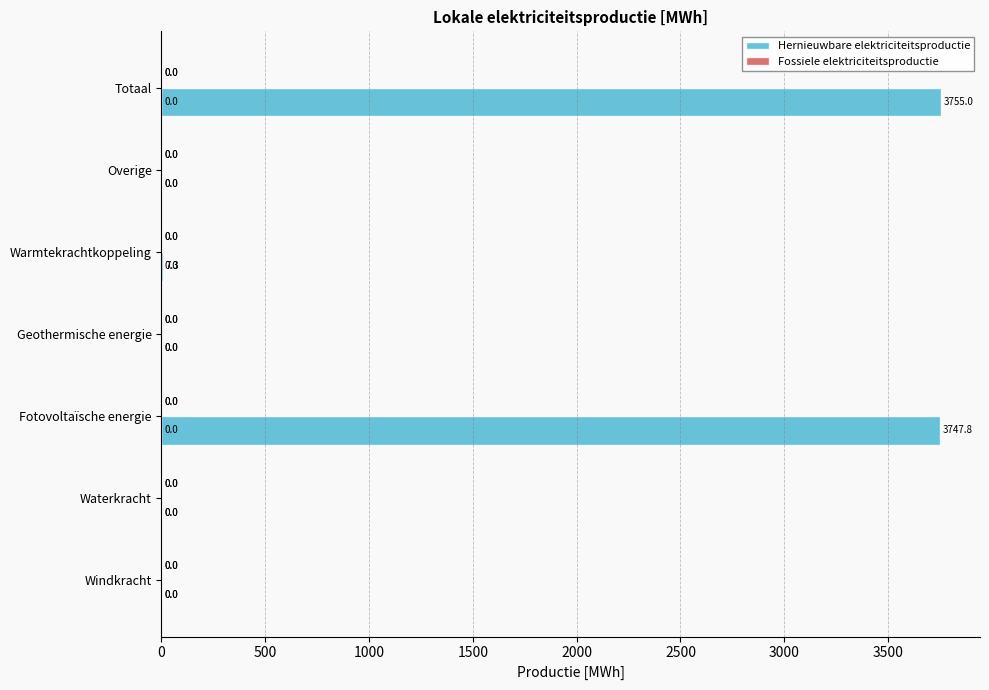

Is it true that the value at Waterkracht is -2511.3?

False